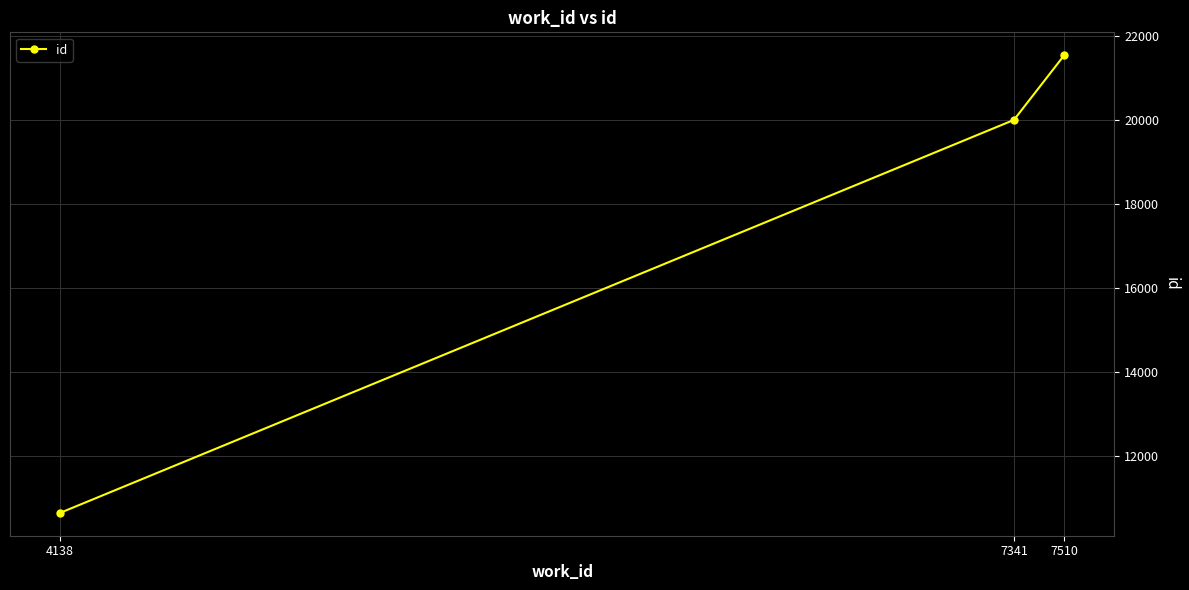

How many values are between 10640 and 21531?

3